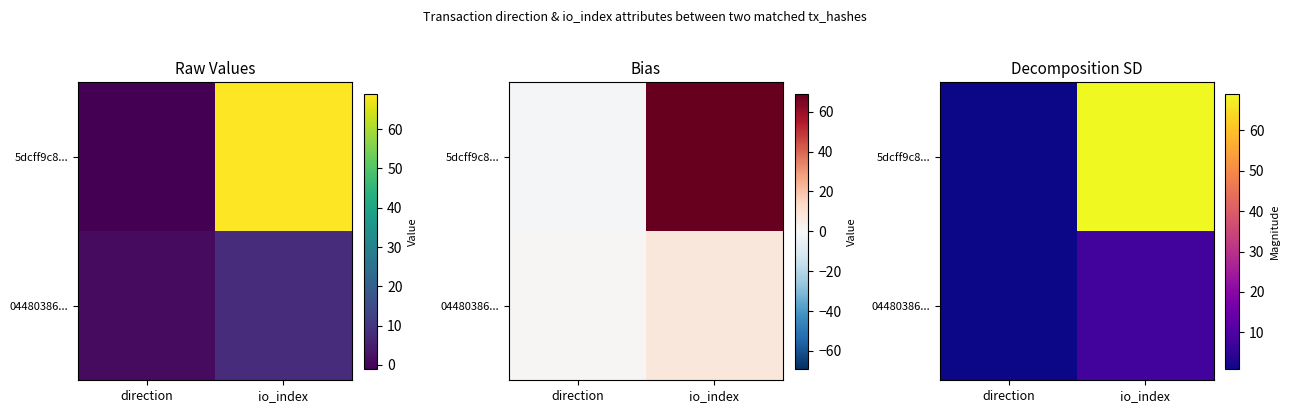

The 5dcff9c8... series shows 43 at io_index. True or false?

False